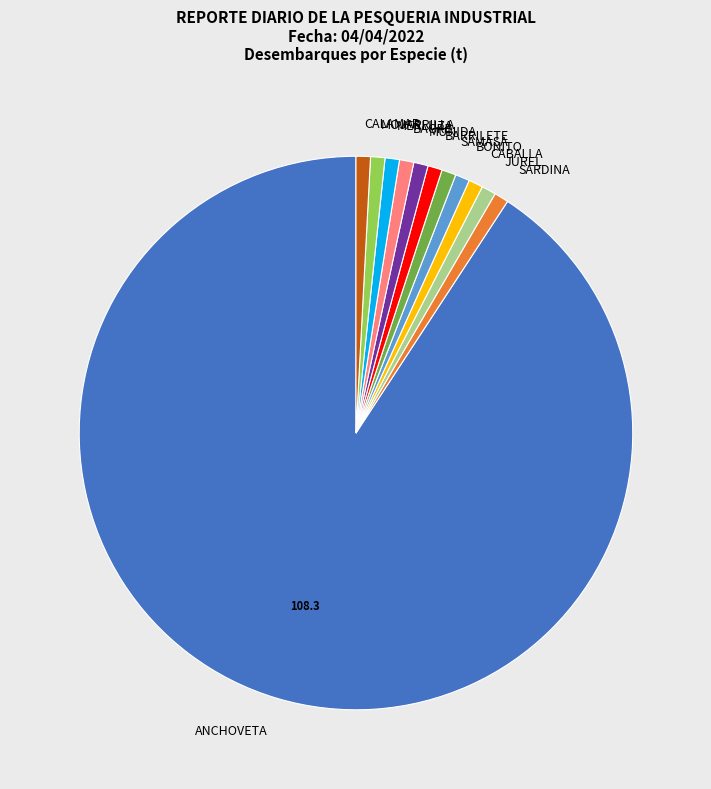

Count the number of slices in the pie.

12